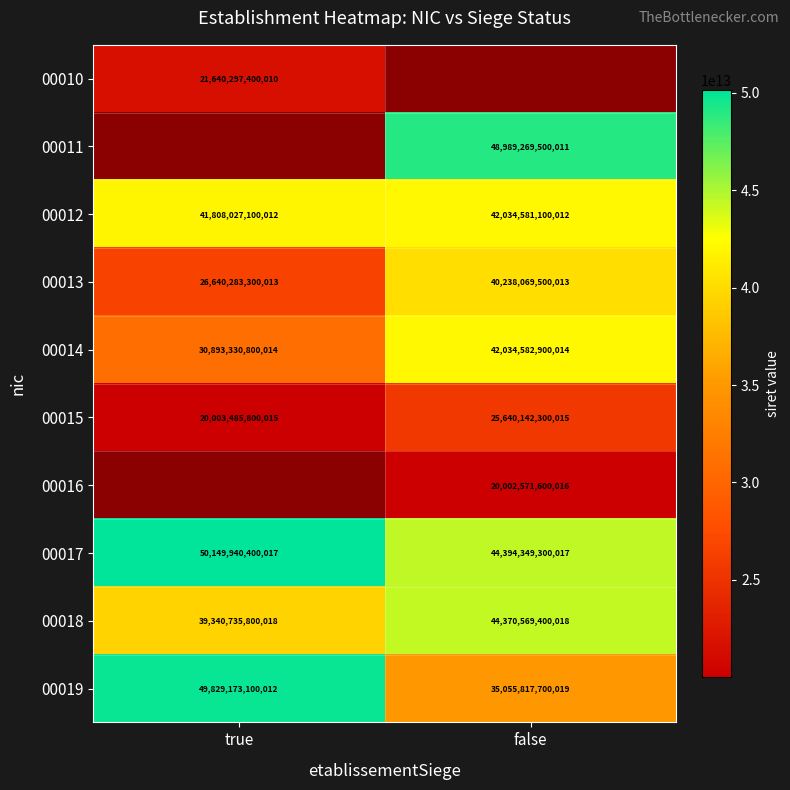

What value does the 00017 series have at false, to the nearest 100?

44394349300000